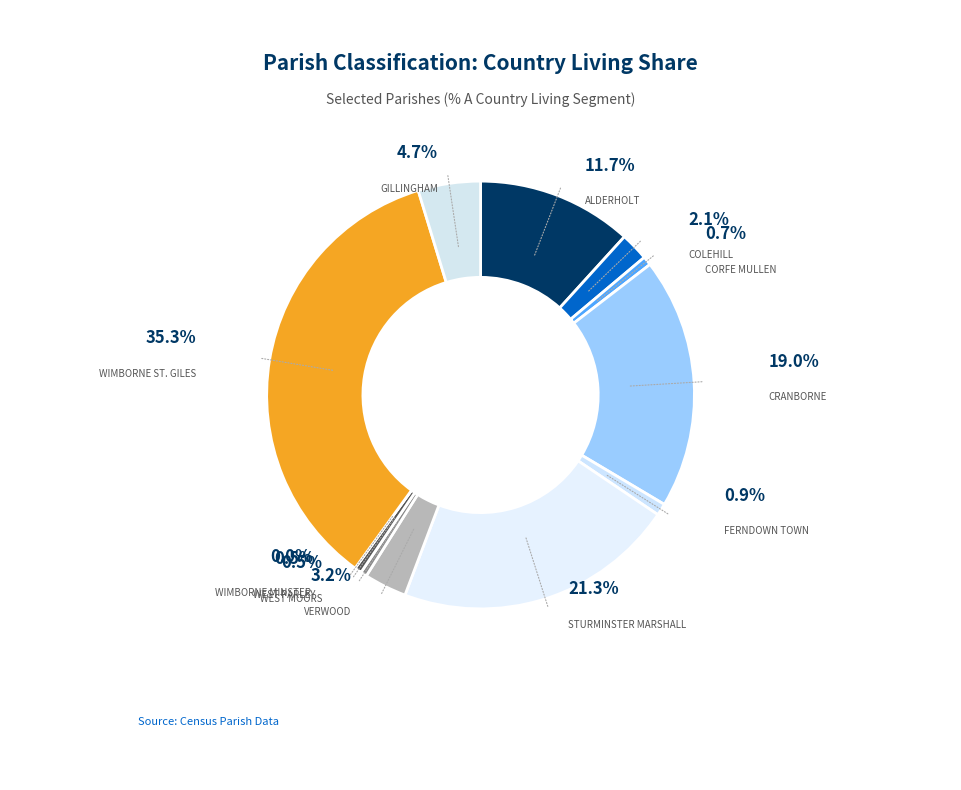

To the nearest percent, what percentage of the pie is Gillingham?

5%